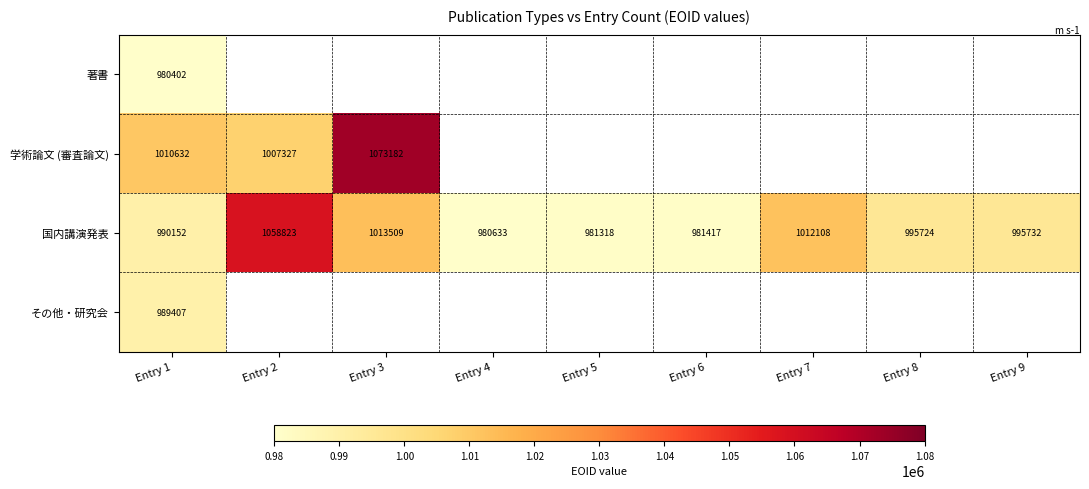

Which category has the highest value in the 国内講演発表 series?

Entry 2